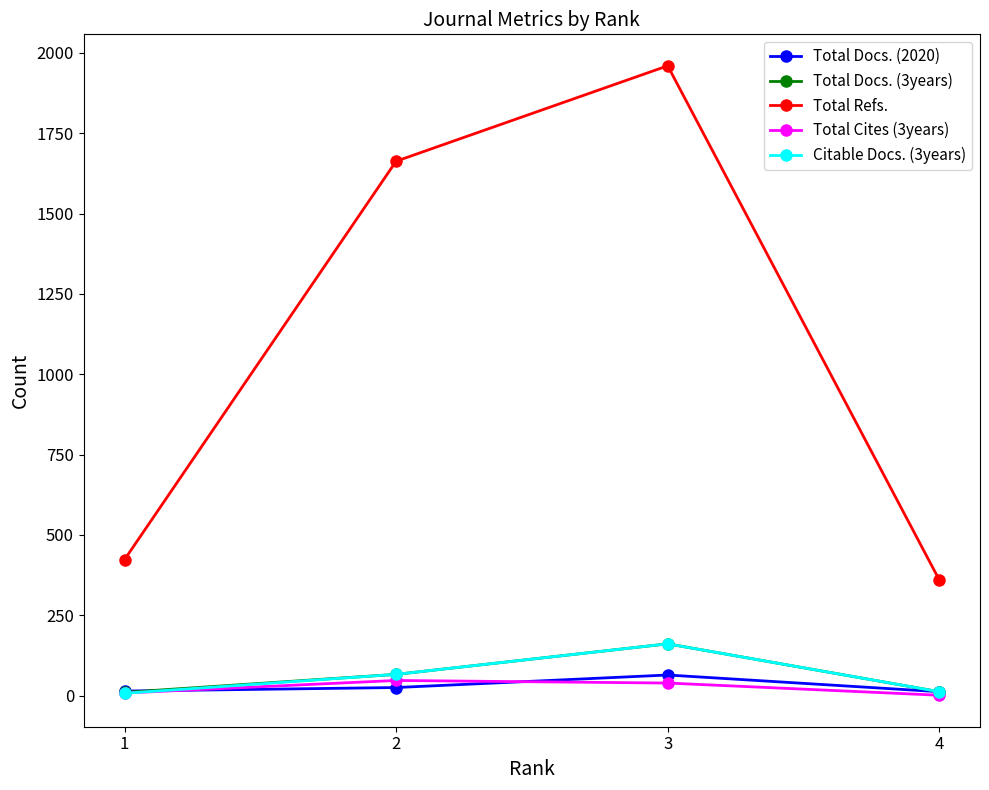

True or false: Total Cites (3years) has more than 0 points higher than both neighbors.

True